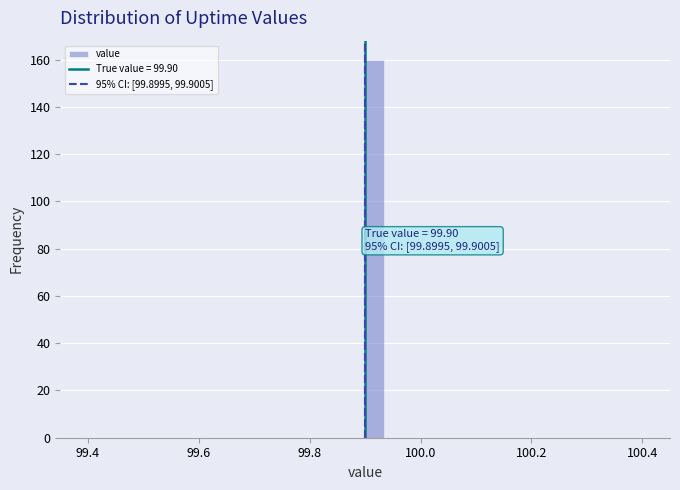

Around what value on the x-axis is the tallest bar? Give the approximate position of its centre, as read against the axis.

99.92